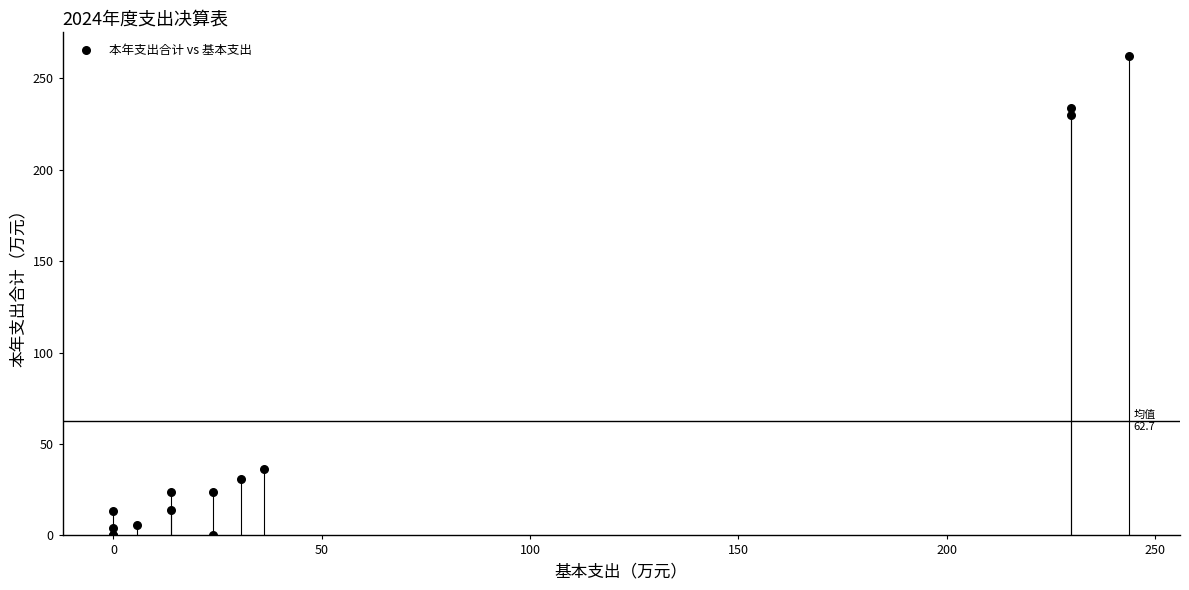

What Y value in the scatter plot is closest to 131?

36.2